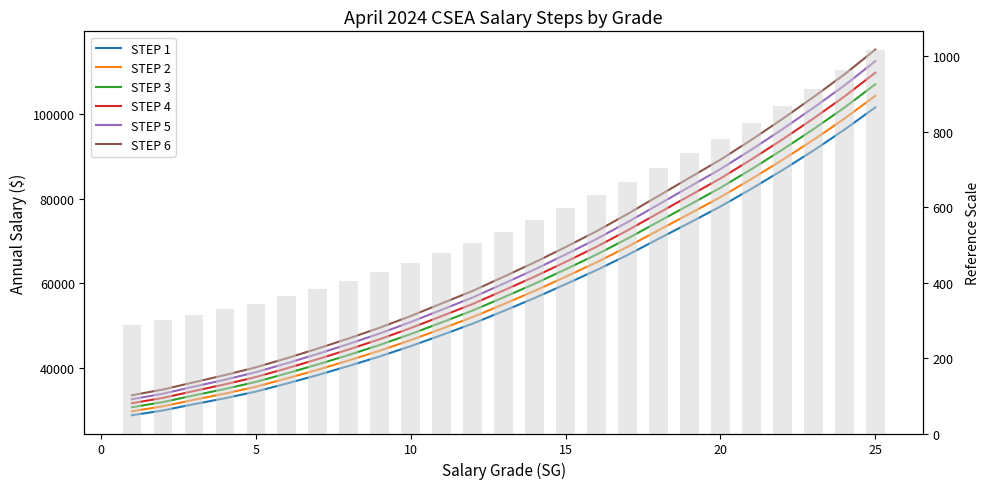

How many values in the STEP 3 series are below 56705?

12